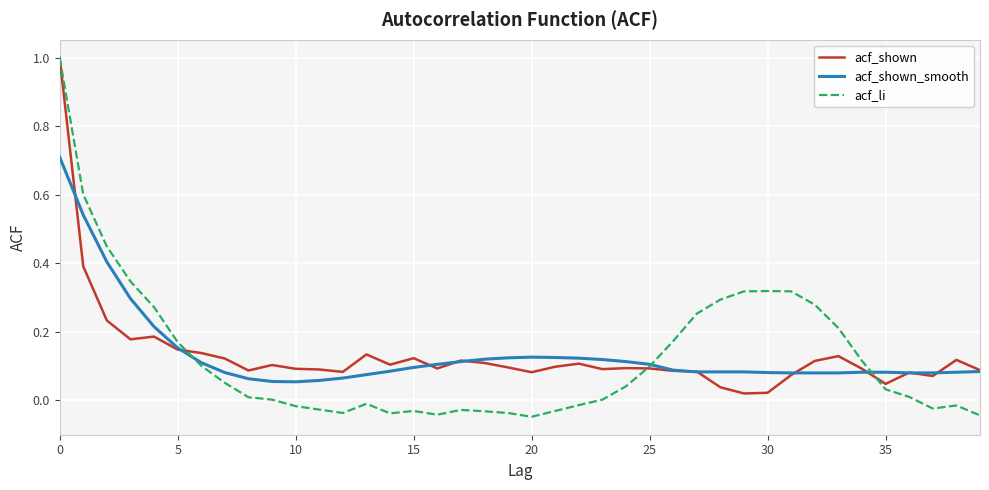

What are all the series names shown in the legend?

acf_shown, acf_shown_smooth, acf_li